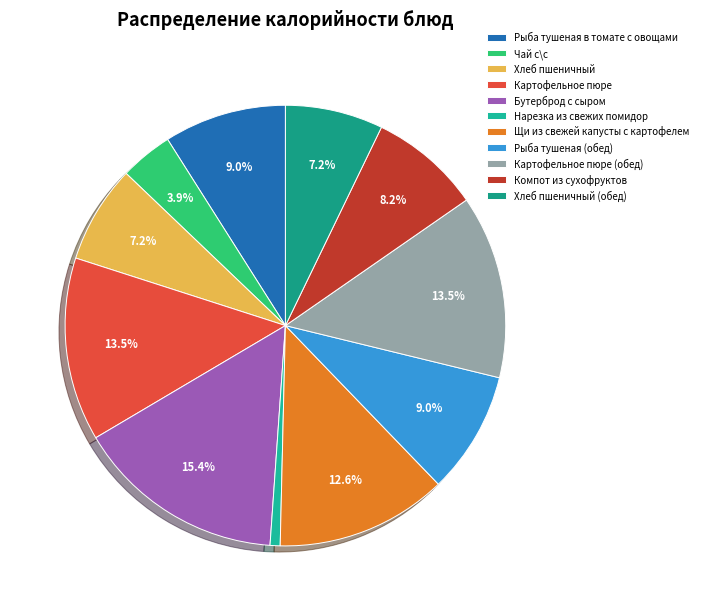

How many slices are in this pie chart?

11